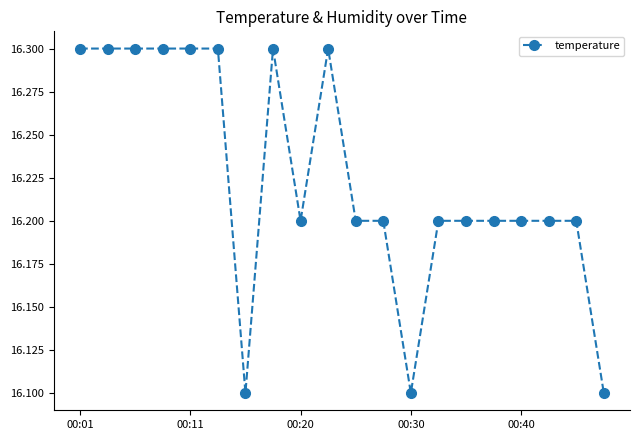

What is the greatest value displayed?

16.3